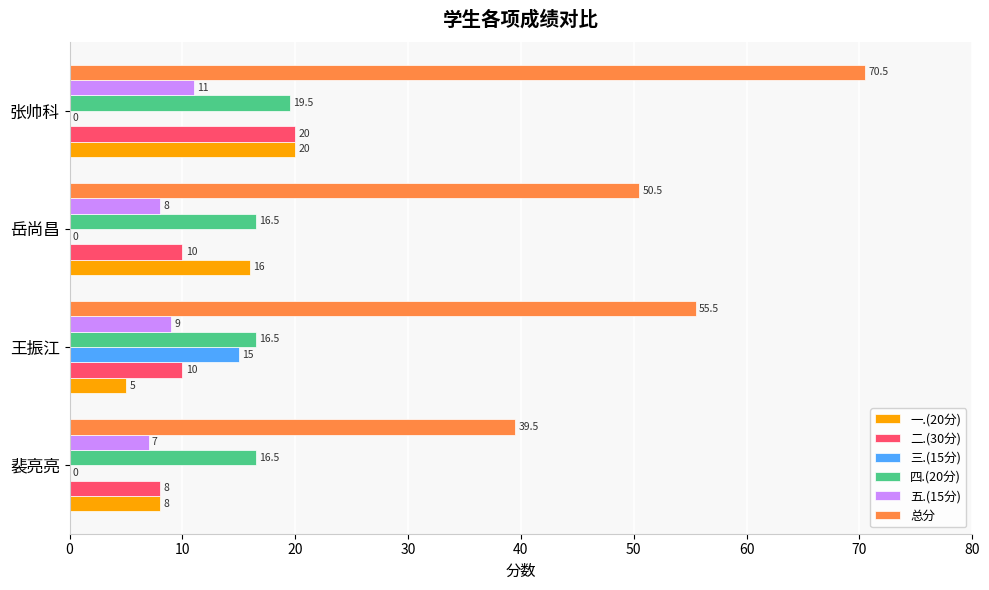

What are all the series names shown in the legend?

一.(20分), 二.(30分), 三.(15分), 四.(20分), 五.(15分), 总分